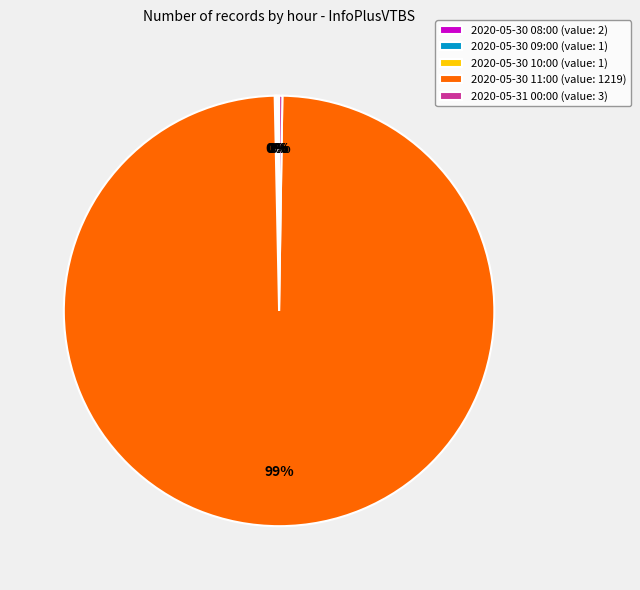

True or false: 2020-05-30 11:00 (value: 1219) accounts for 99% of the total.

True